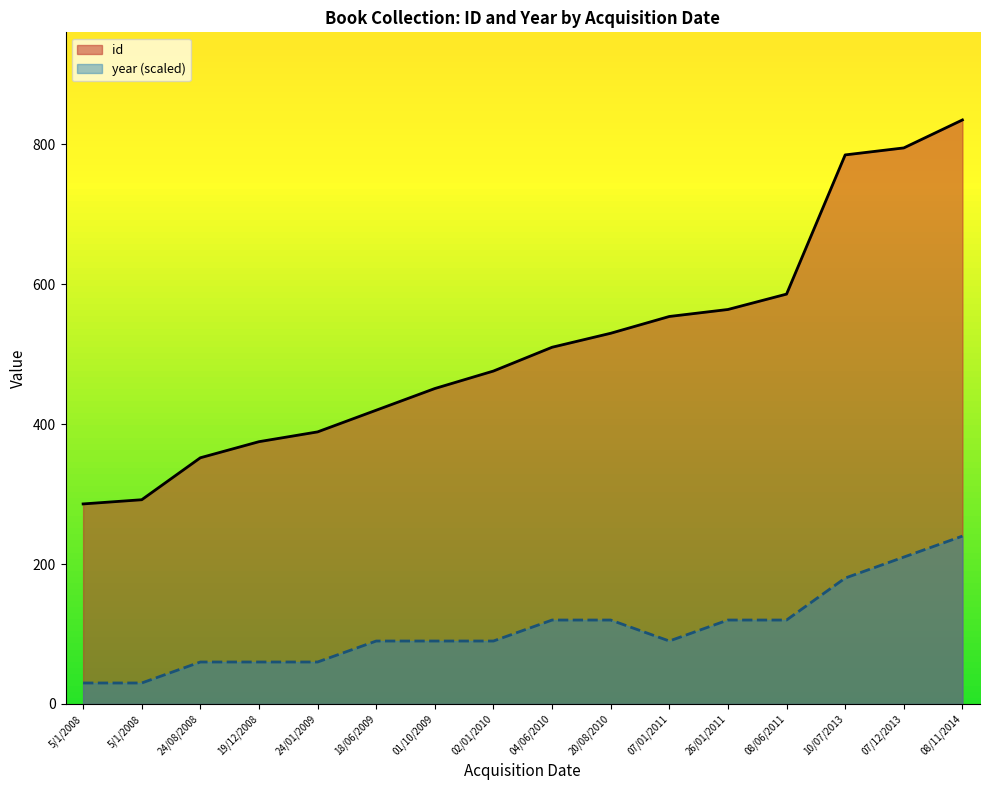

What is the difference between the highest and lowest values at 10/07/2013?

605